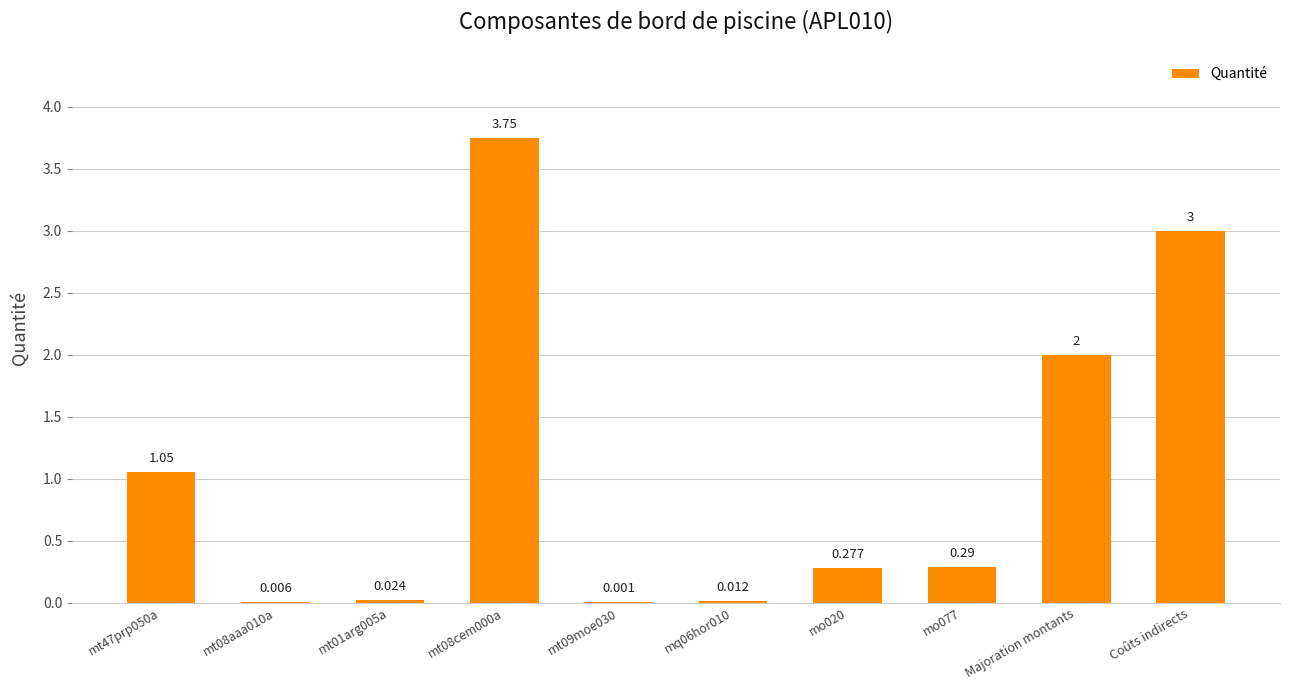

Are the bars horizontal?

No